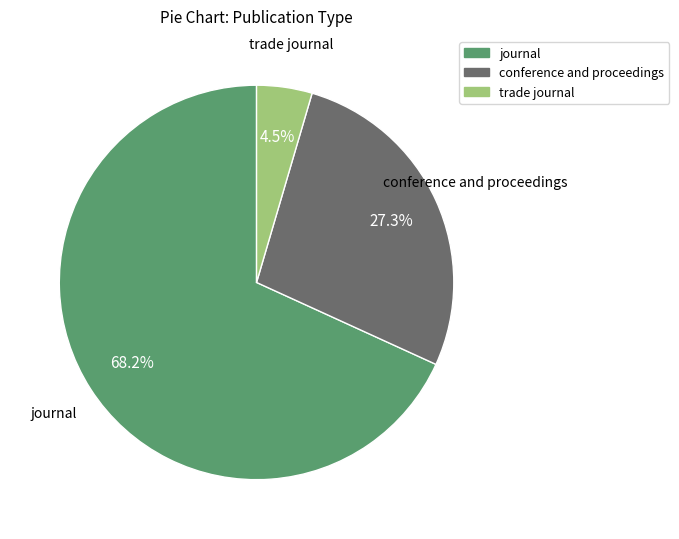

What percentage is NOT represented by conference and proceedings?

72.7%